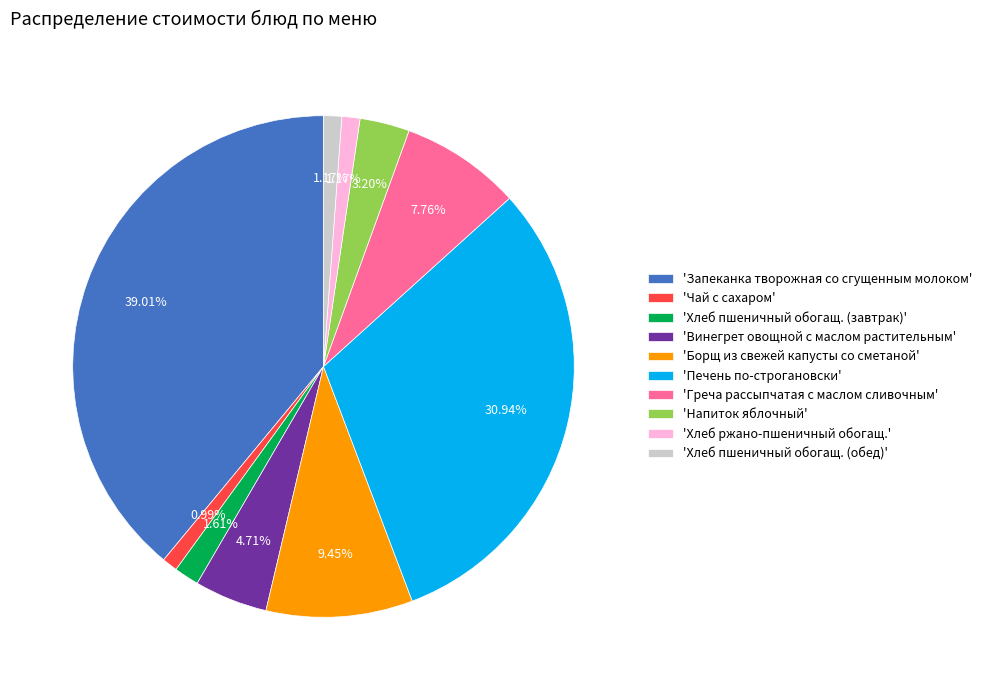

Which slice is the largest?

'Запеканка творожная со сгущенным молоком'